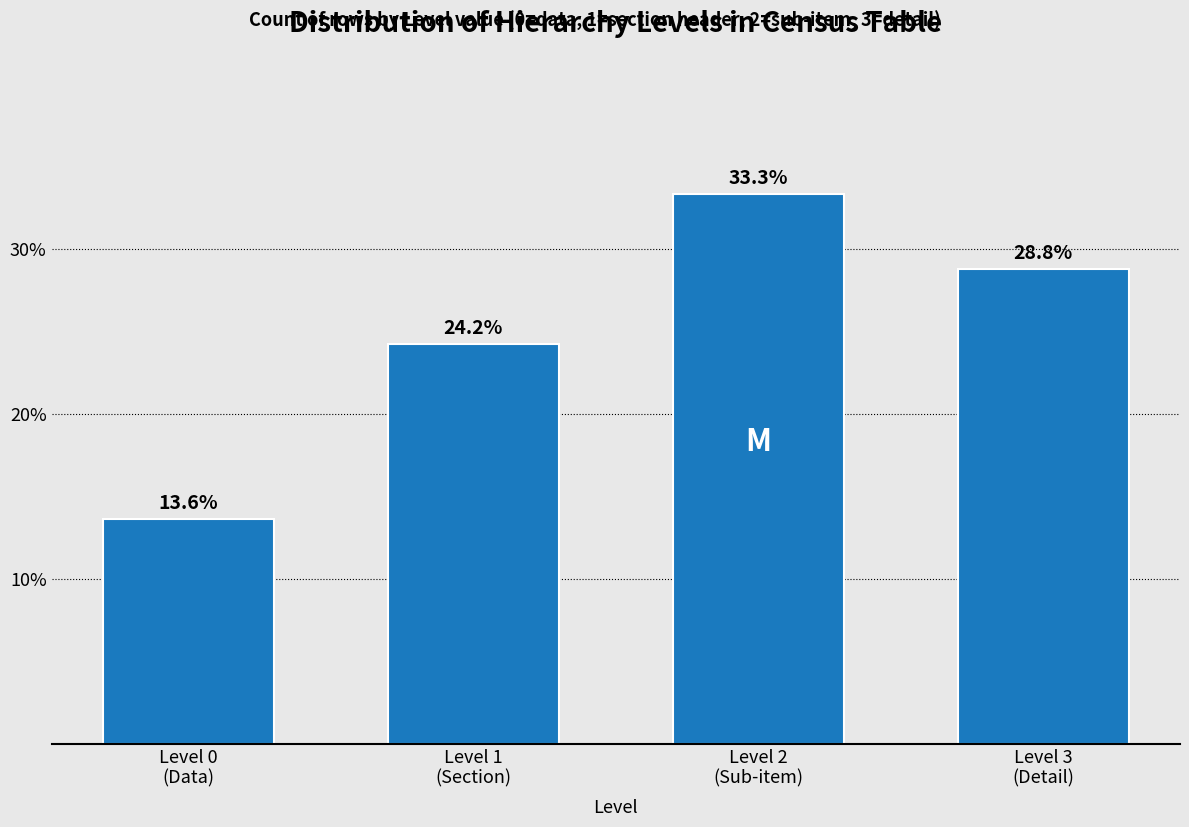

Reading left to right, extract all data points from this chart.

13.6	24.2	33.3	28.8